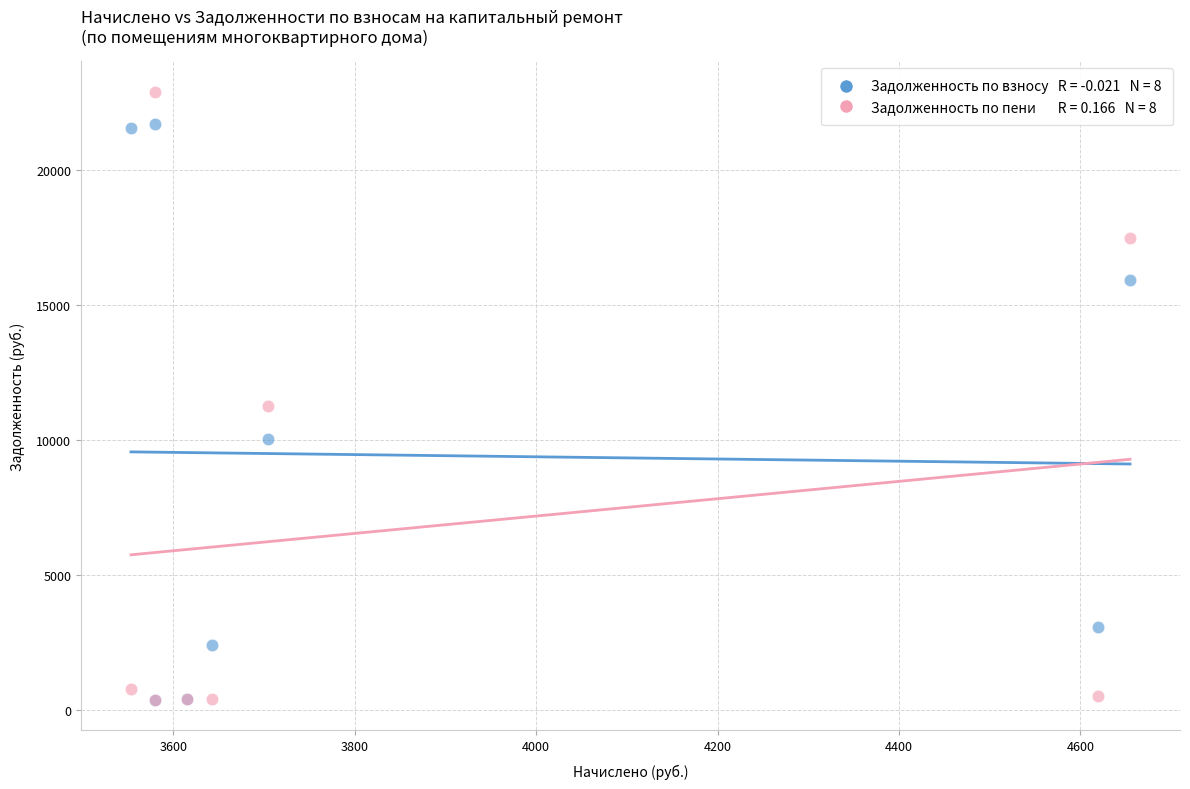

Across all series, what Y value is closest to 11645?

11262.6